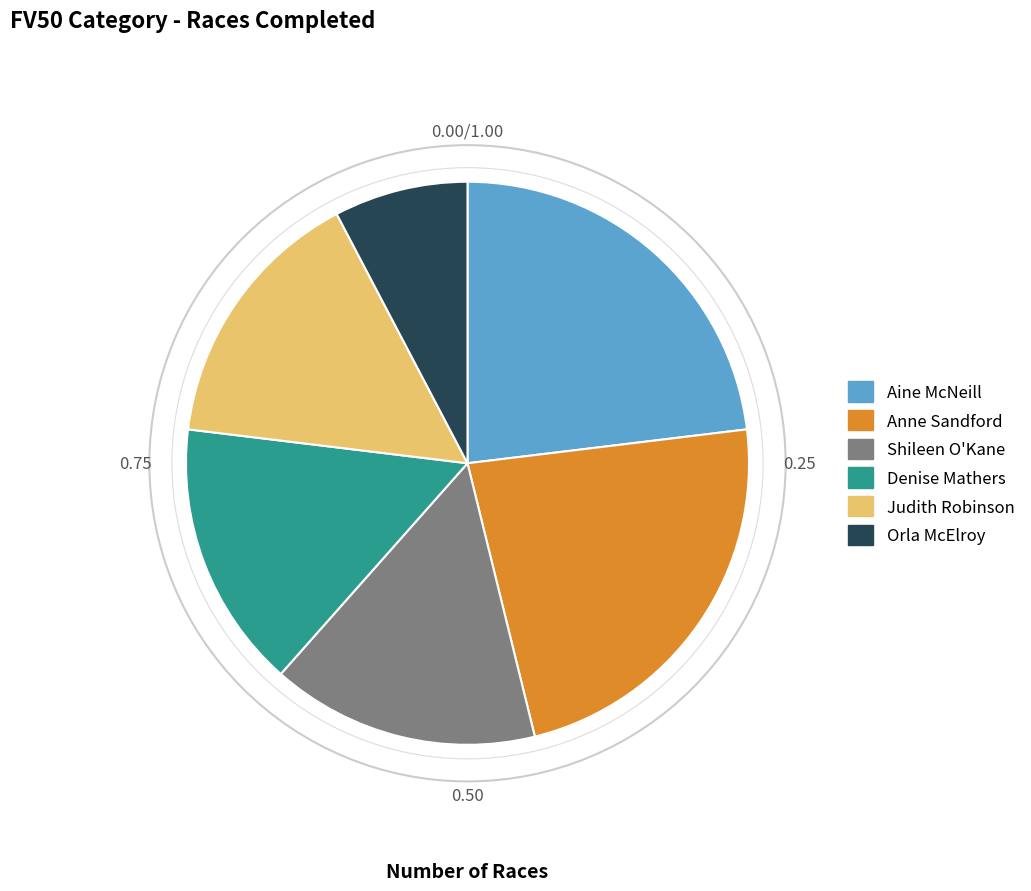

How many segments does this pie chart have?

6